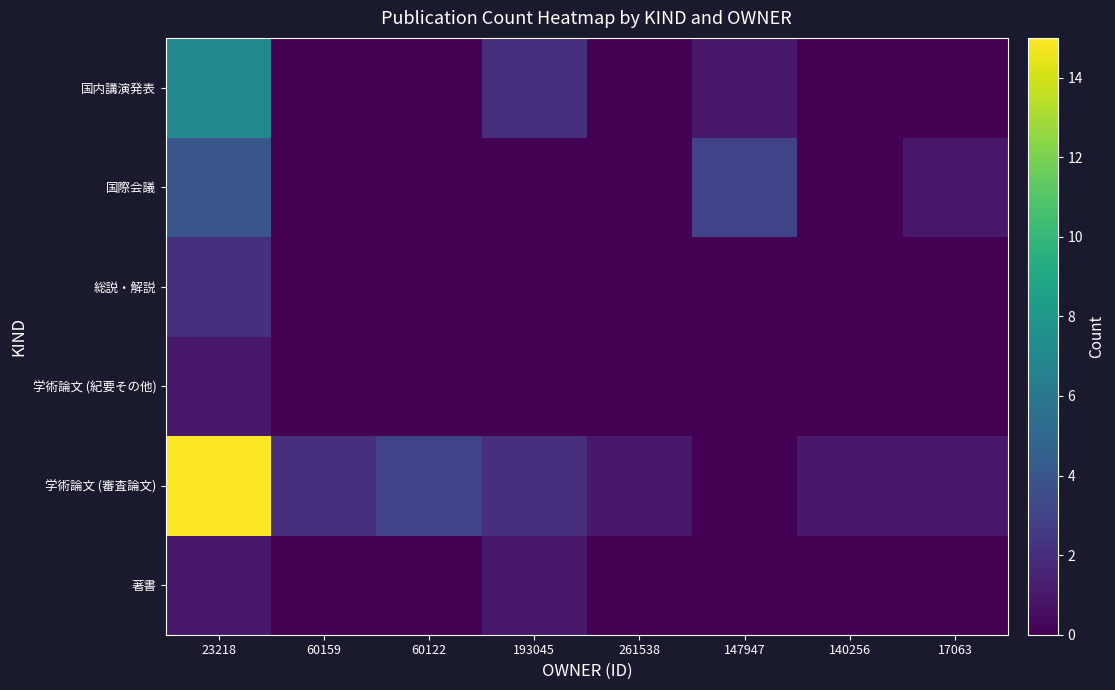

At which category is the sum across all series the highest?

23218